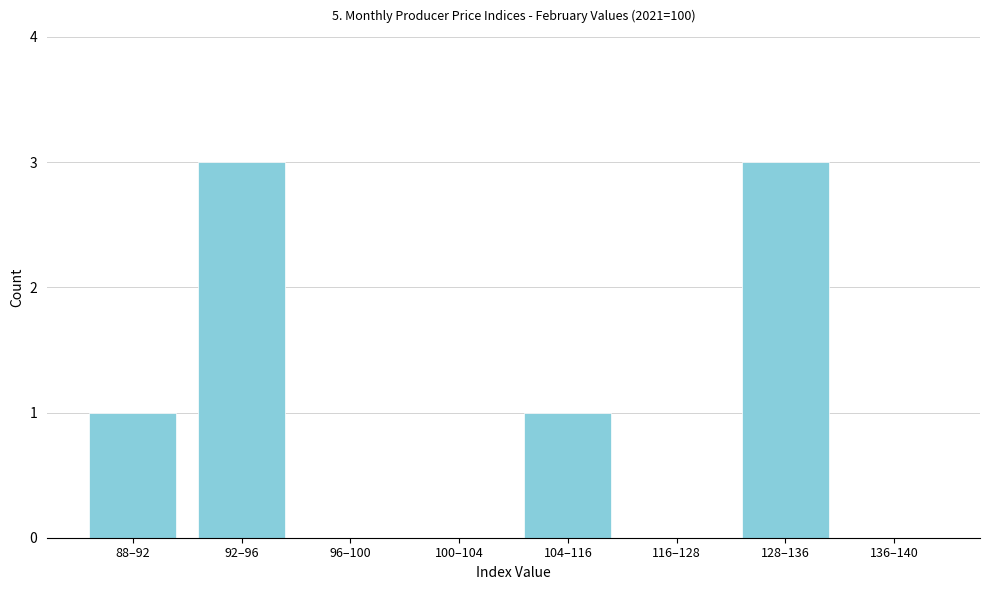

Reading left to right, list all the values displayed in this chart.

88–92=1	92–96=3	96–100=0	100–104=0	104–116=1	116–128=0	128–136=3	136–140=0